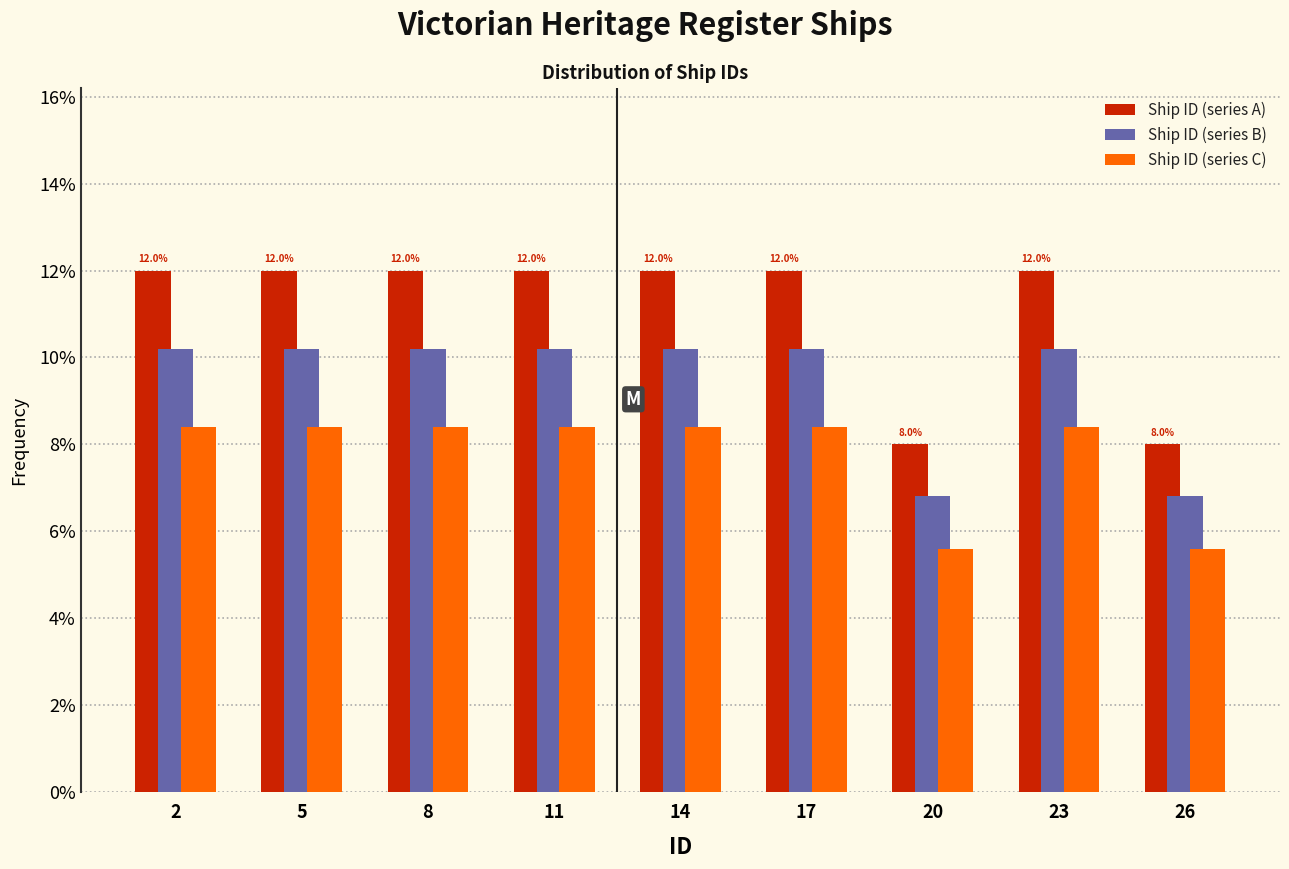

Reading left to right, what are all the values shown in this chart?

Ship ID (series A): 2=12.0	5=12.0	8=12.0	11=12.0	14=12.0	17=12.0	20=8.0	23=12.0	26=8.0
Ship ID (series B): 2=10.2	5=10.2	8=10.2	11=10.2	14=10.2	17=10.2	20=6.8	23=10.2	26=6.8
Ship ID (series C): 2=8.4	5=8.4	8=8.4	11=8.4	14=8.4	17=8.4	20=5.6	23=8.4	26=5.6